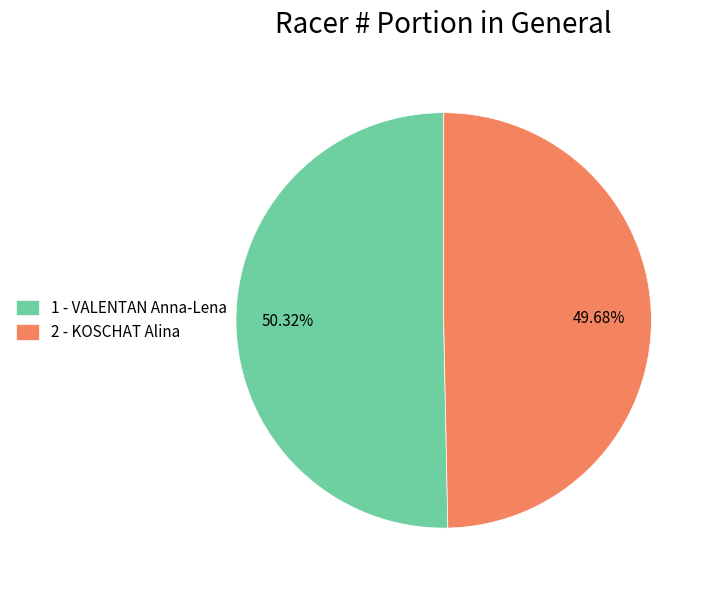

Between 2 - KOSCHAT Alina and 1 - VALENTAN Anna-Lena, which is larger?

1 - VALENTAN Anna-Lena